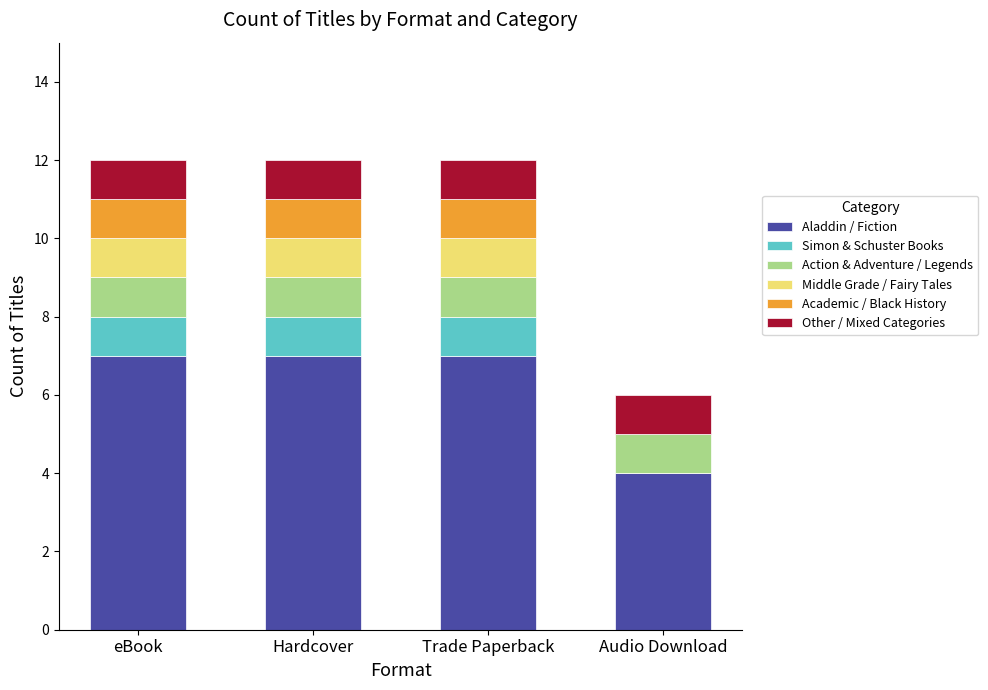

Reading left to right, list the values for the Aladdin / Fiction series.

eBook=7	Hardcover=7	Trade Paperback=7	Audio Download=4